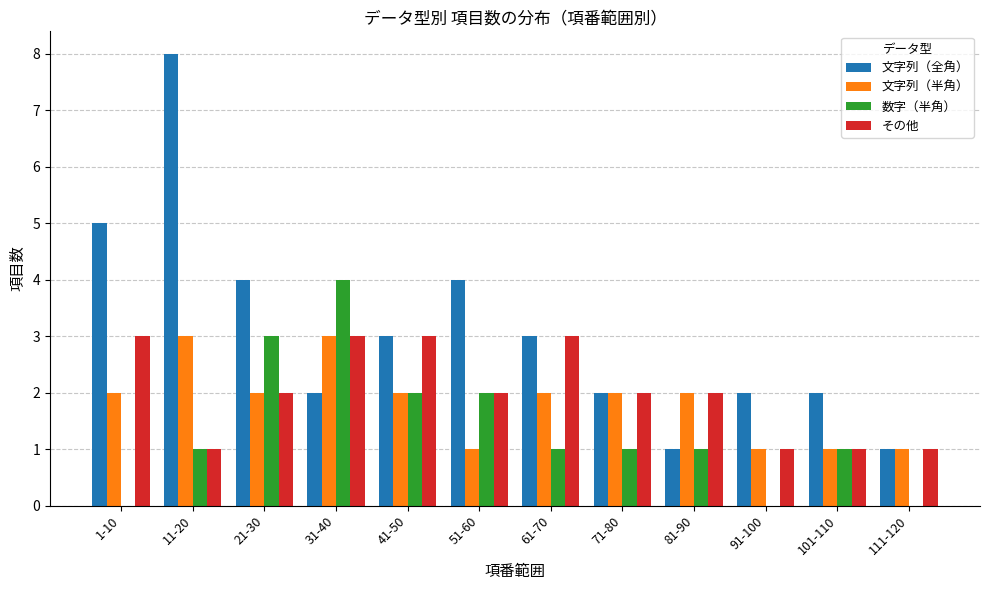

Which series has the largest total across all categories?

文字列（全角）